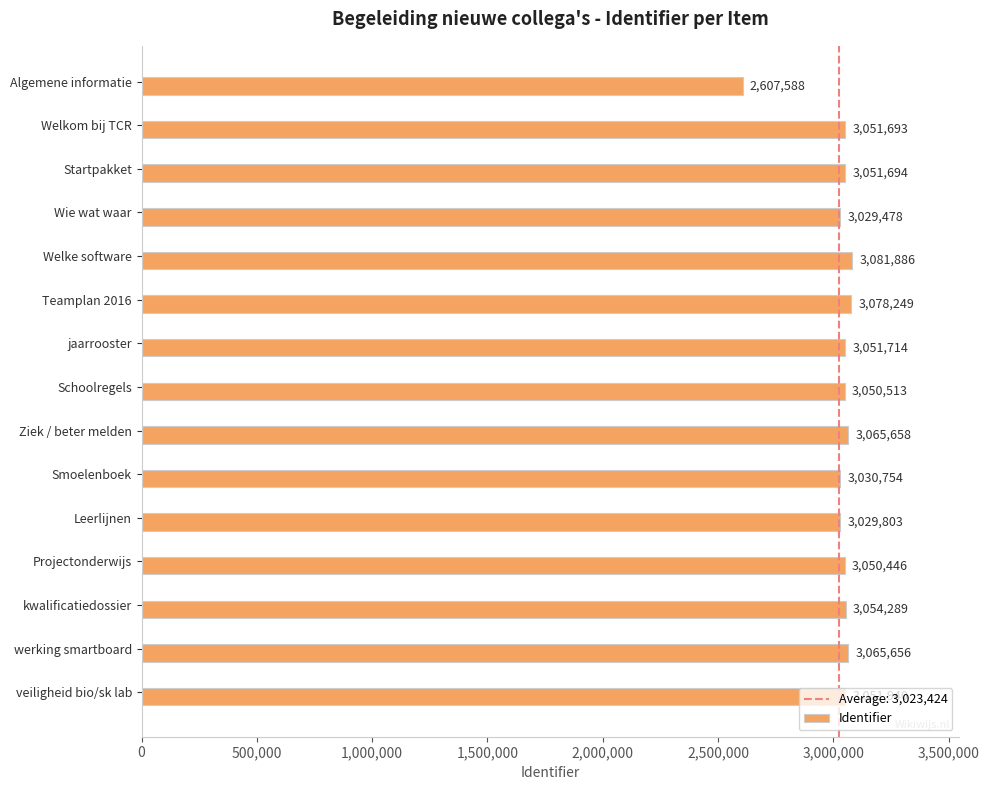

What is the value of the 2nd bar from the top?

3051693